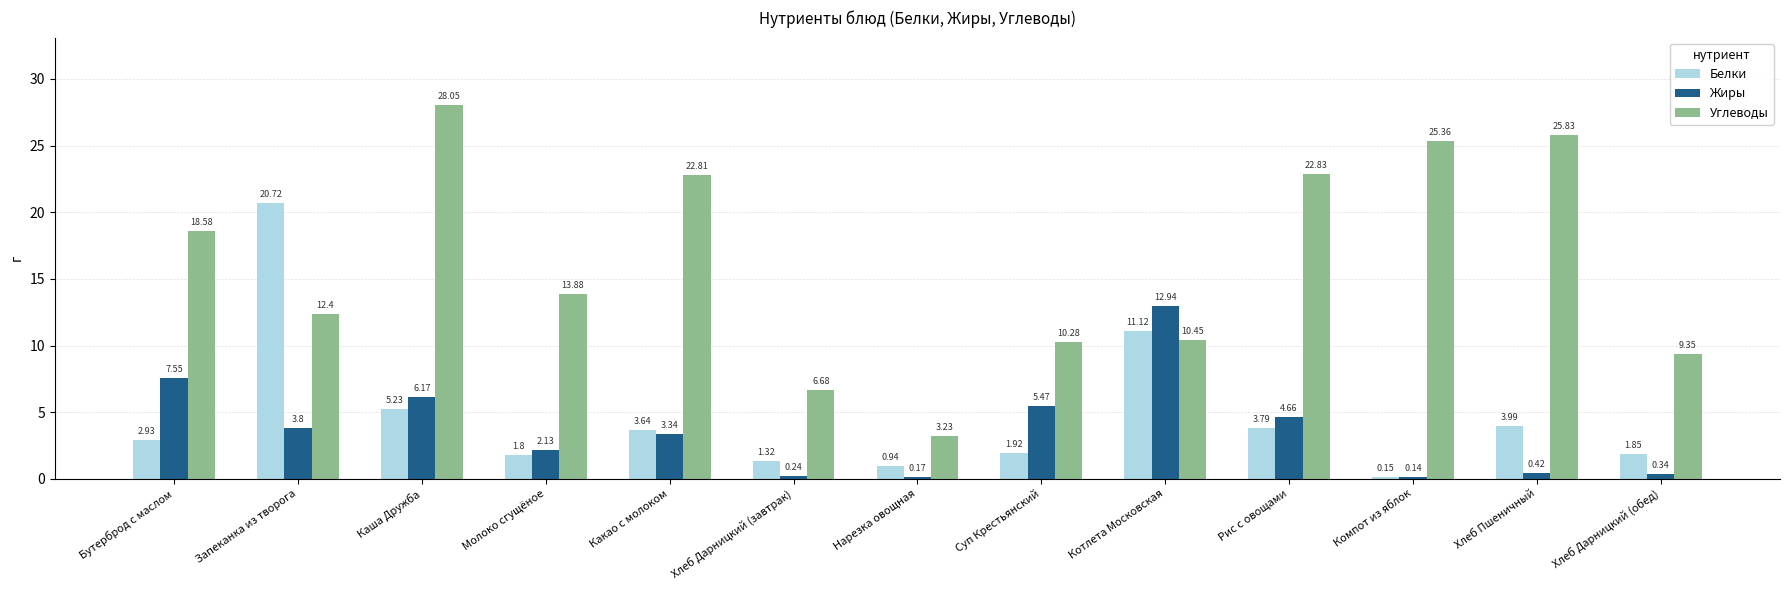

Which series has the widest spread of values?

Углеводы